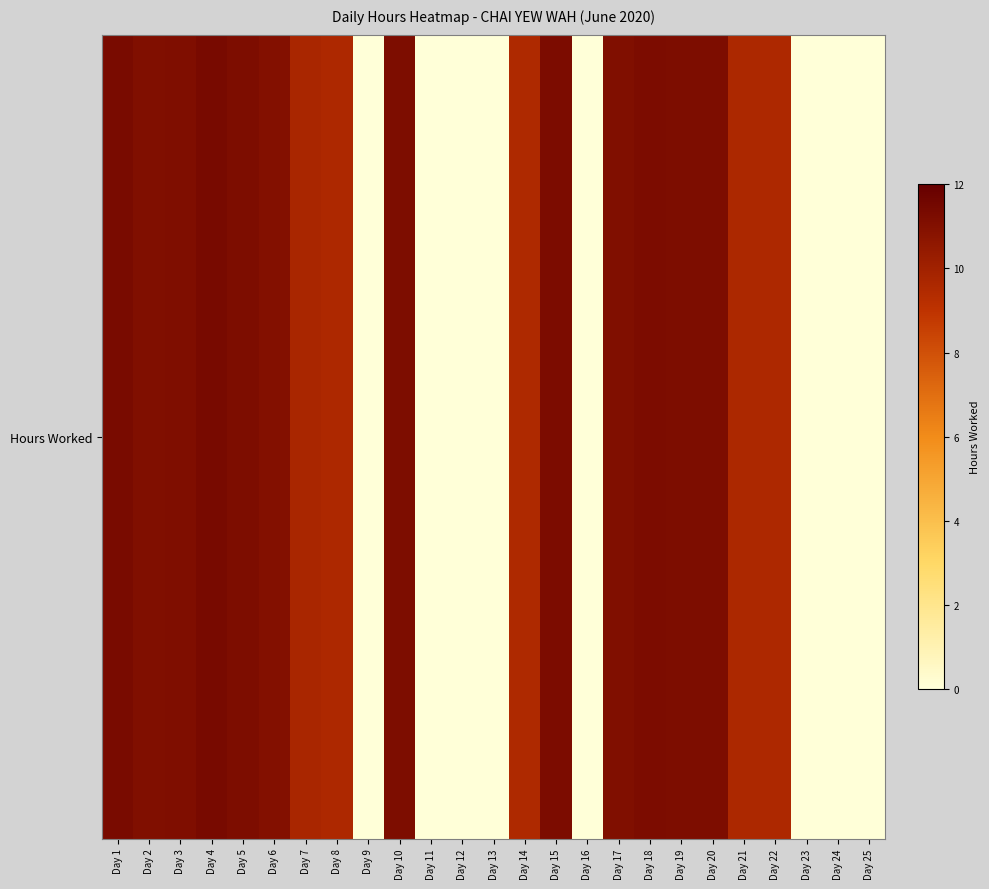

What is the approximate value at Day 22?

9.6